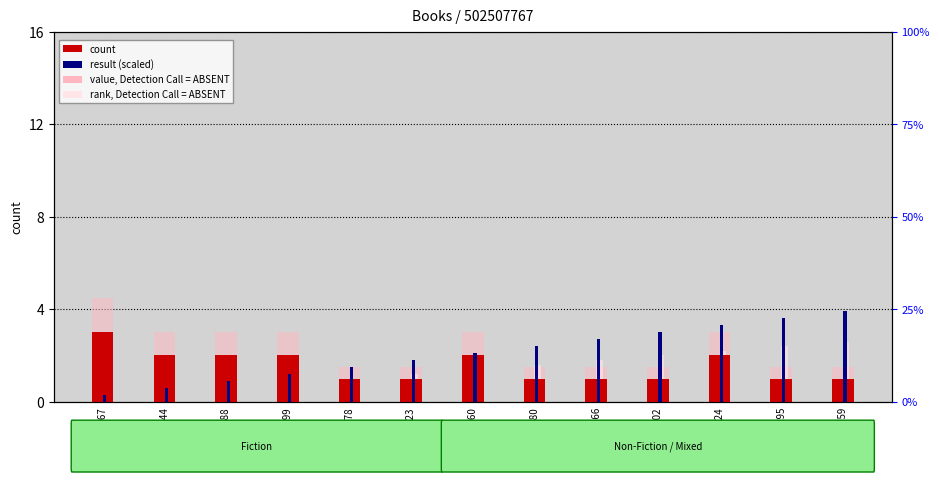

Which series has the largest total across all categories?

value, Detection Call = ABSENT